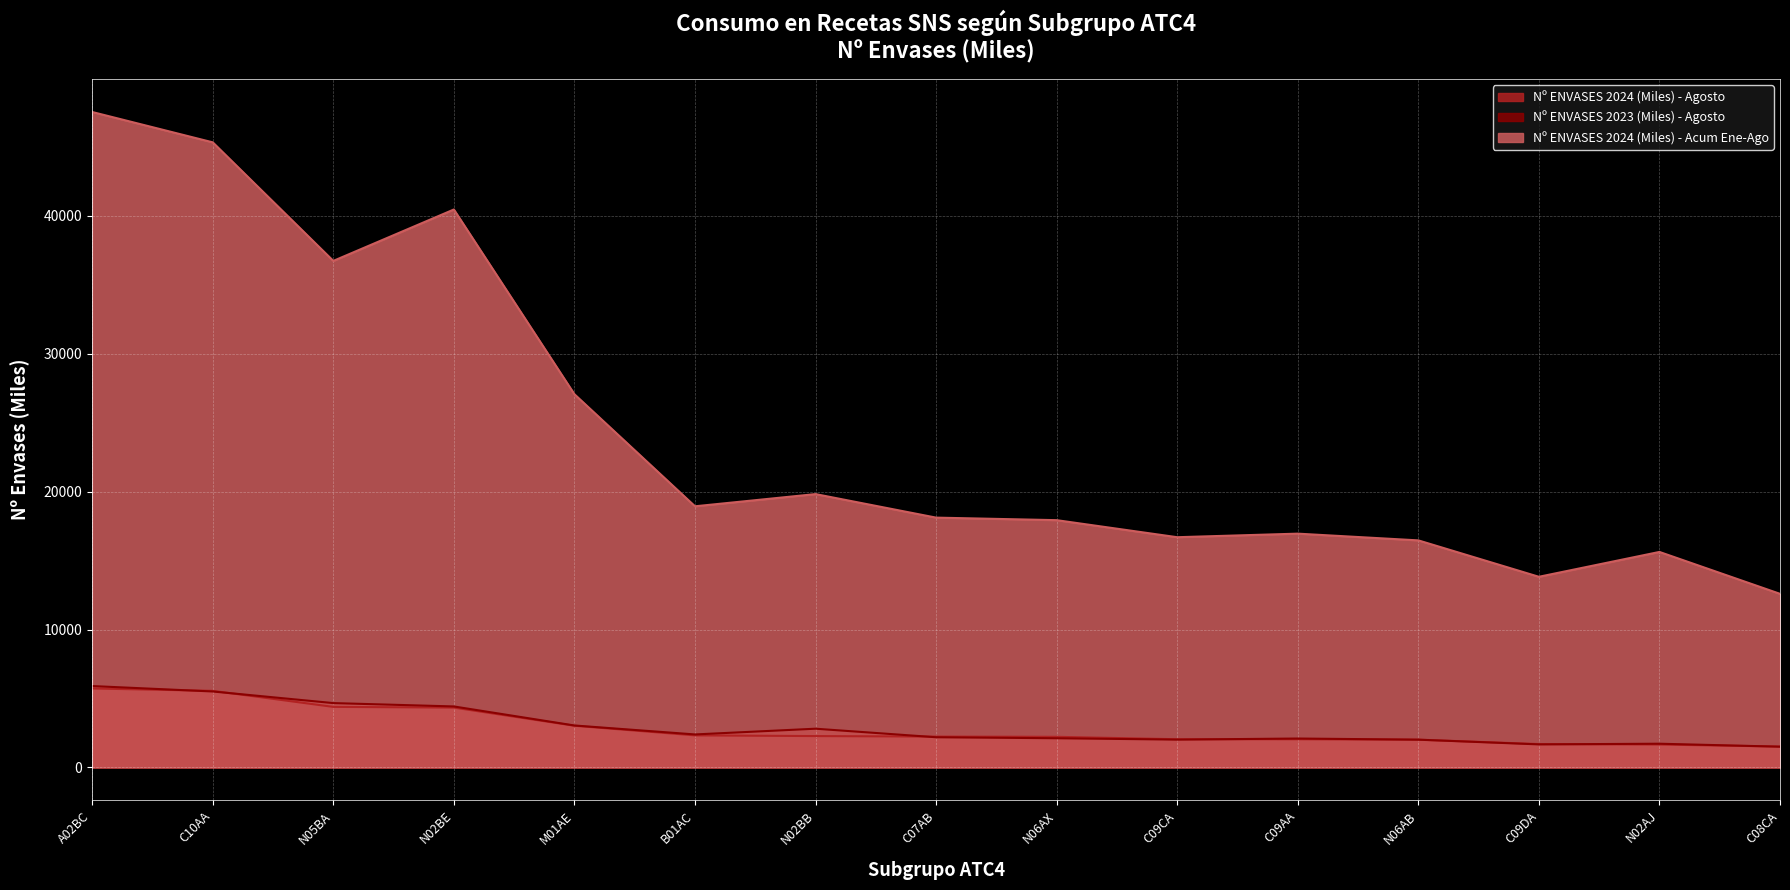

Which series has the largest range (max minus min)?

Nº ENVASES 2024 (Miles) - Acum Ene-Ago